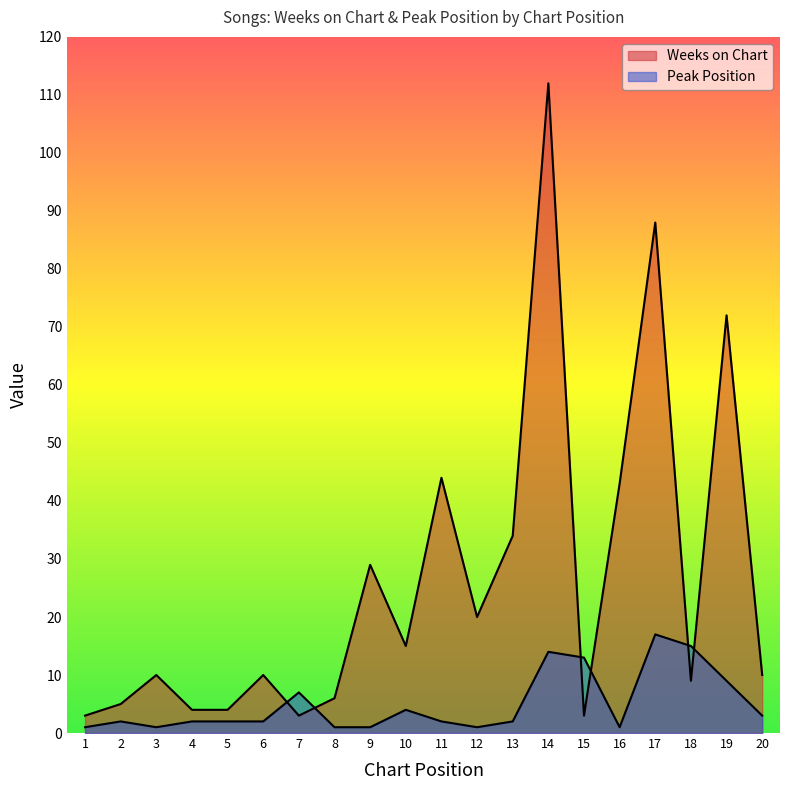

The value of Peak Position at 18 is 24. True or false?

False